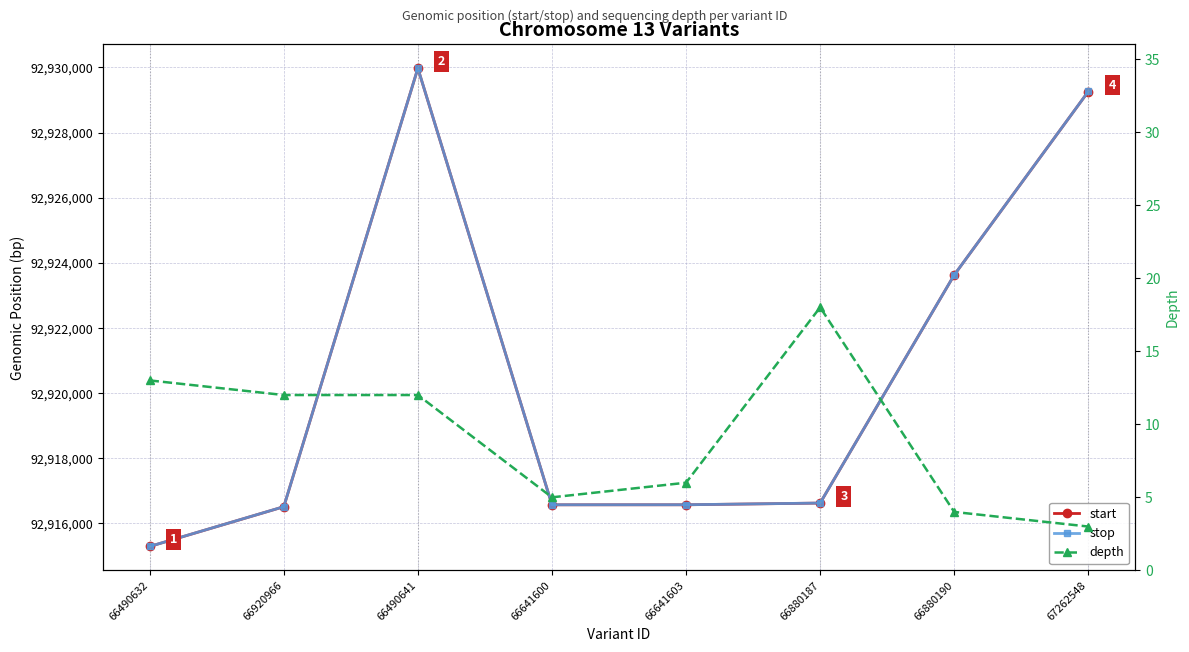

Reading right to left, list all the values displayed in this chart.

start: 67262548=92929262	66880190=92923625	66880187=92916618	66641603=92916566	66641600=92916565	66490641=92929976	66920966=92916506	66490632=92915285
stop: 67262548=92929263	66880190=92923626	66880187=92916619	66641603=92916567	66641600=92916566	66490641=92929977	66920966=92916507	66490632=92915286
depth: 67262548=3	66880190=4	66880187=18	66641603=6	66641600=5	66490641=12	66920966=12	66490632=13